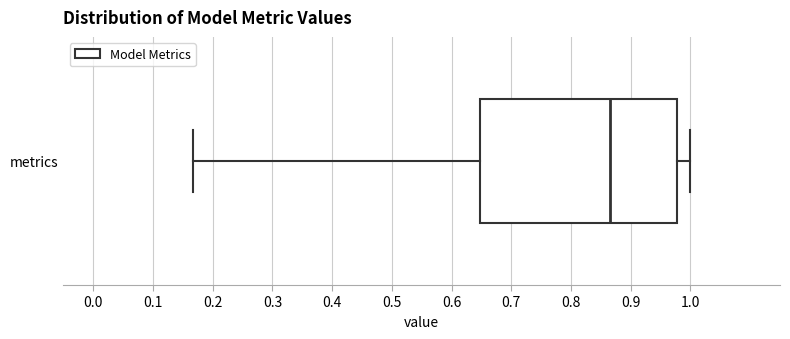

Read this box plot against the x-axis: the position of the median line, the range covered by the box, and the ends of both whiskers. The values are not printed on the chart, so give them approximately, as read against the axis.

median 0.87, box 0.65 to 0.98, whiskers 0.17 to 1.00